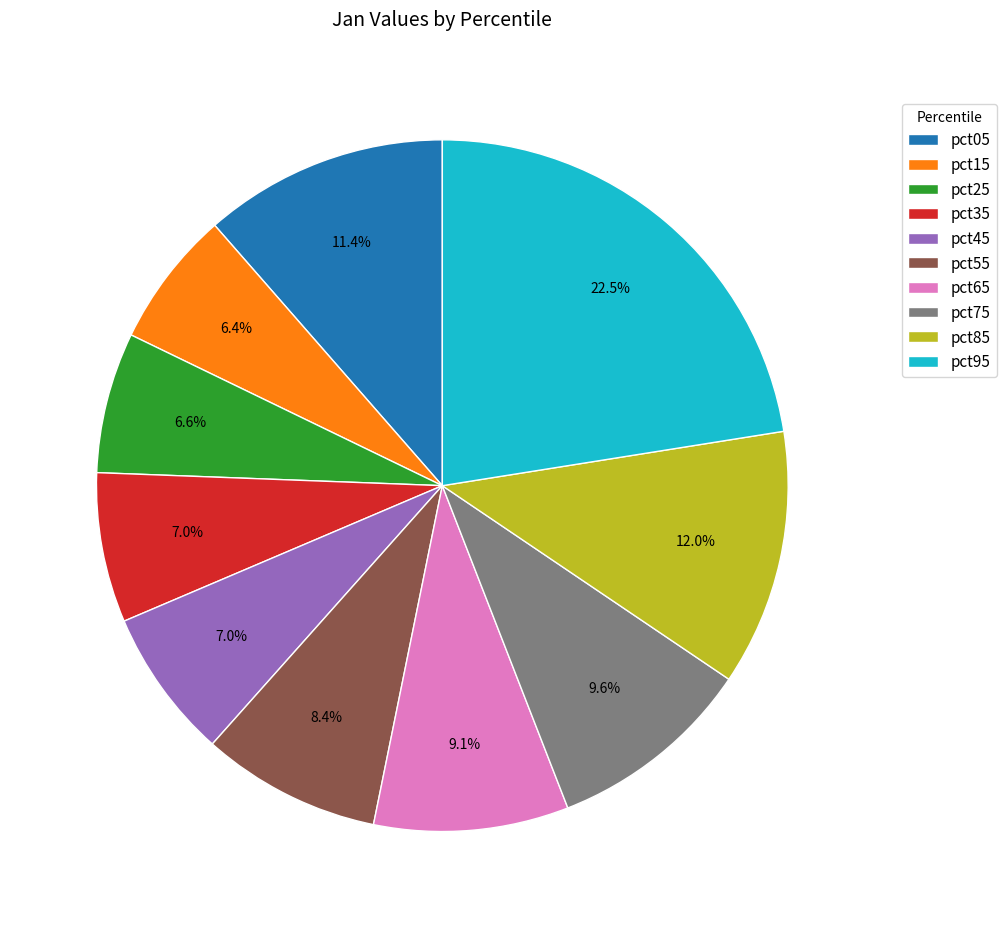

How many slices are in this pie chart?

10